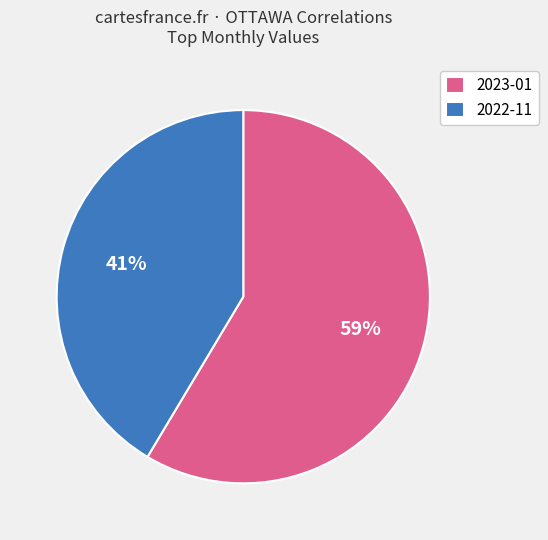

Count the number of slices in the pie.

2